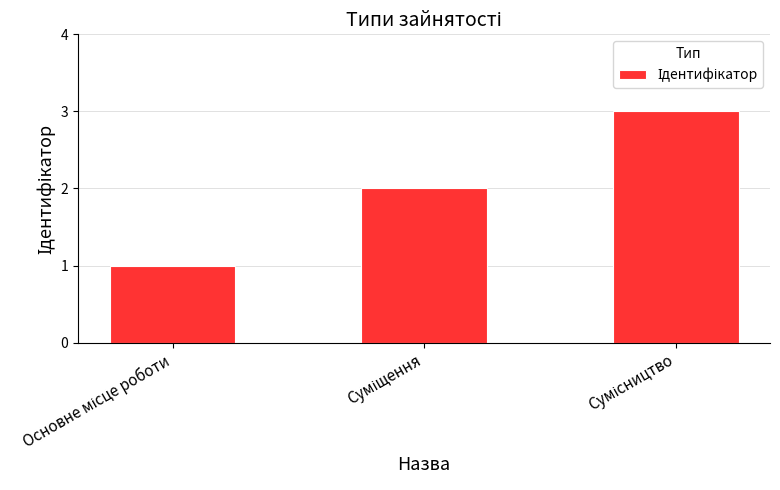

What is the difference between the second highest and minimum values?

1